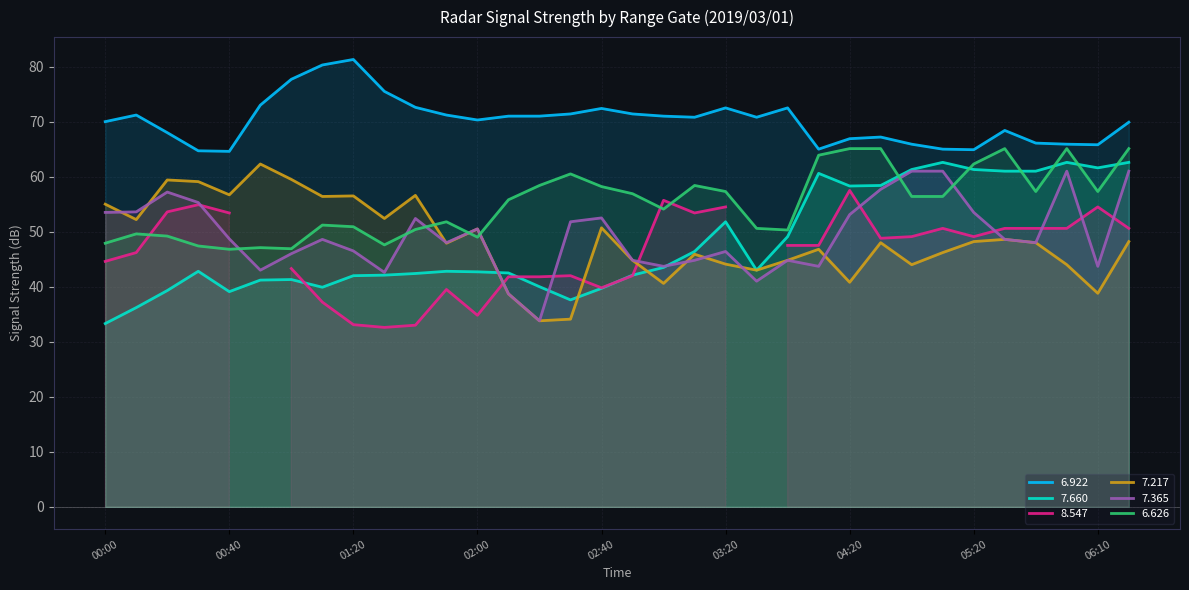

At which category does   6.922 reach its first local peak?

00:10